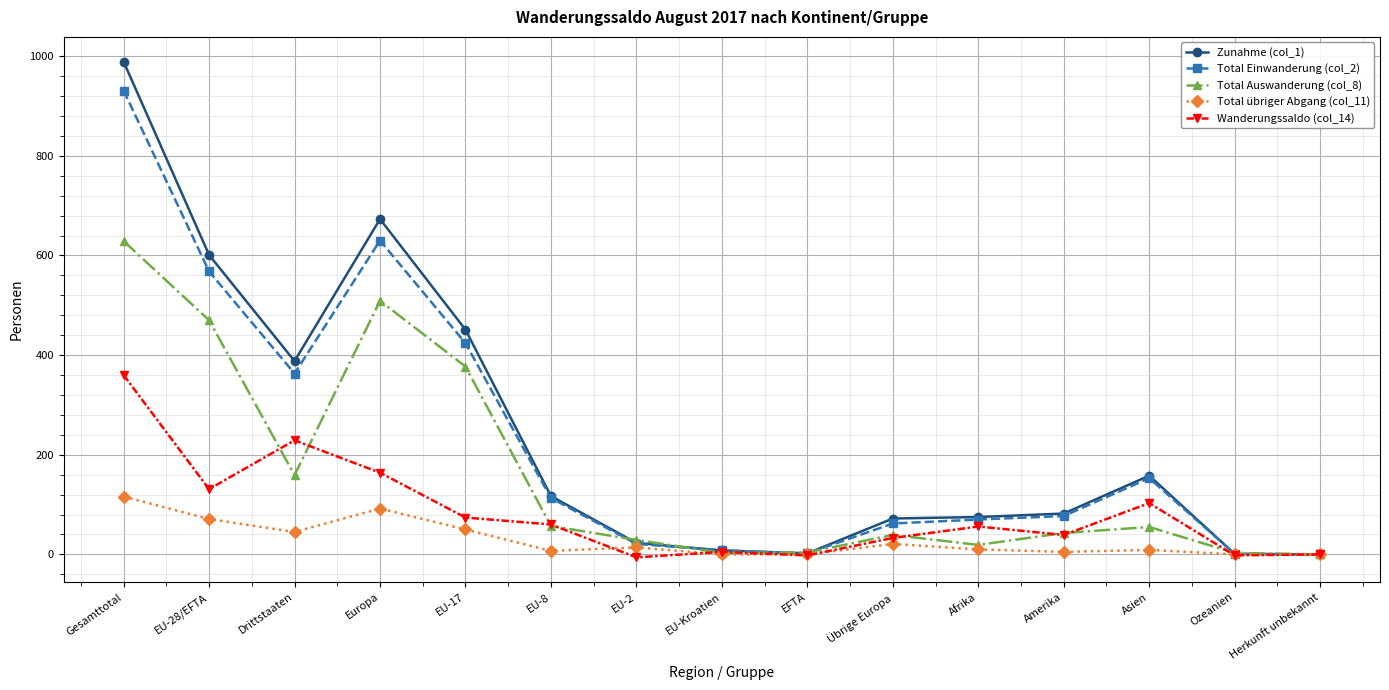

True or false: Zunahme (col_1) has a value of 989 at Gesamttotal.

True